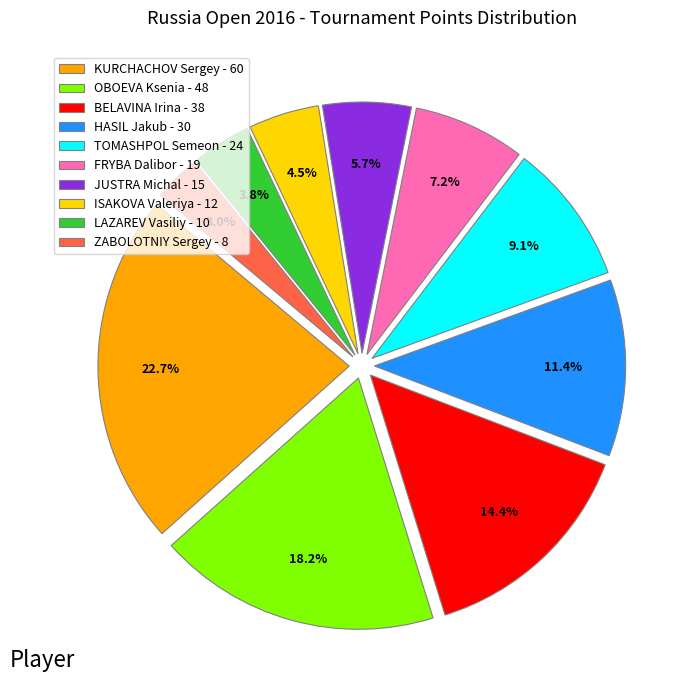

To the nearest percent, what is the combined percentage of HASIL Jakub and ZABOLOTNIY Sergey?

14%